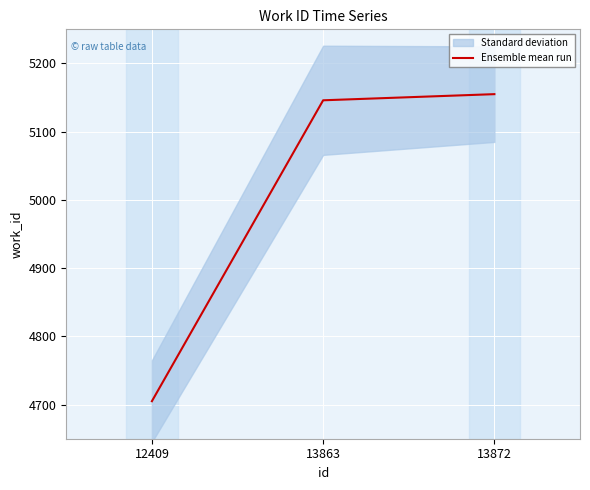

Is it true that the value at 13872 is 5155?

True